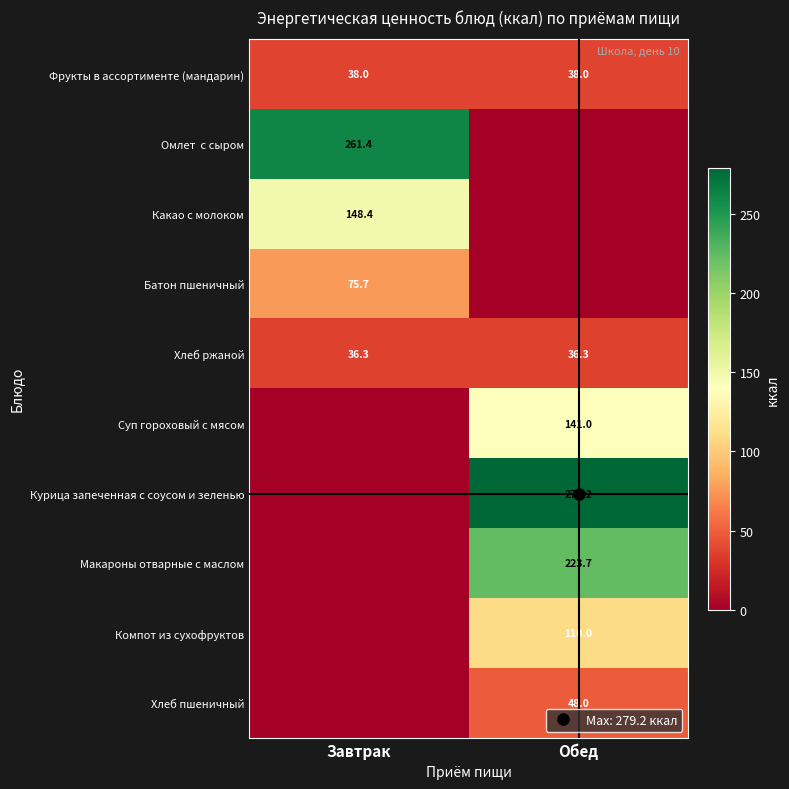

True or false: Батон пшеничный has a value of 75.7 at Завтрак.

True